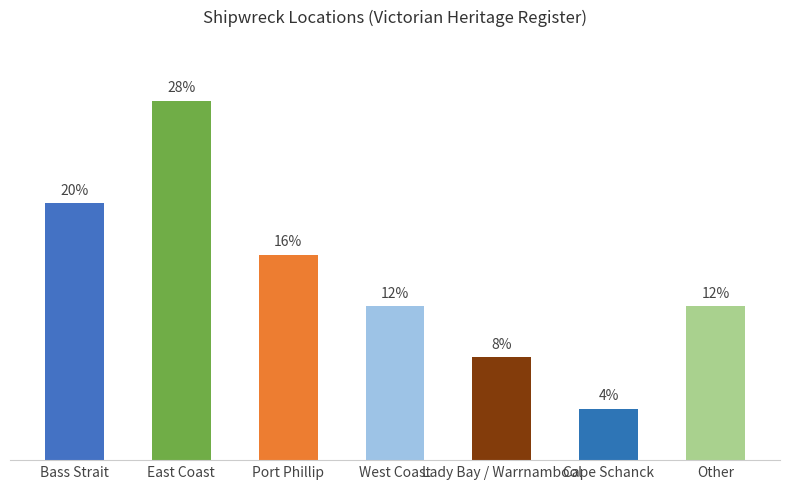

Between Cape Schanck and Lady Bay / Warrnambool, which is larger?

Lady Bay / Warrnambool